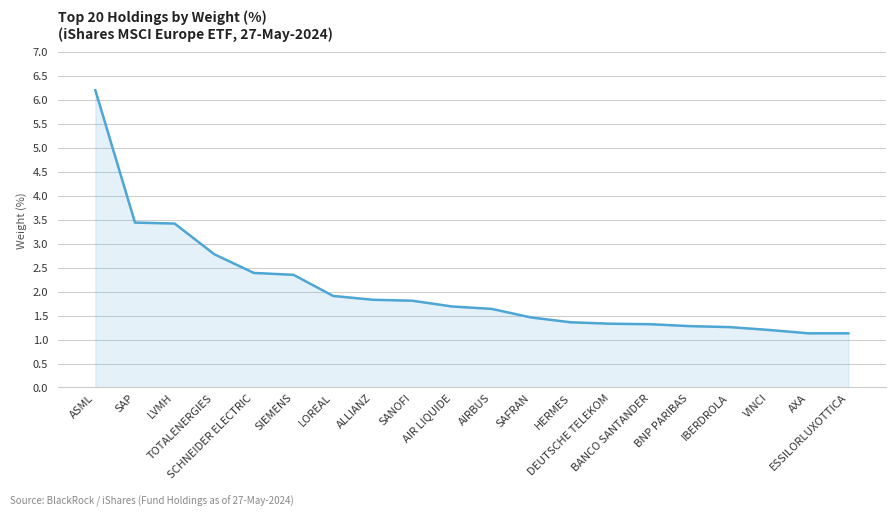

What is the difference between the maximum and minimum values?

5.1